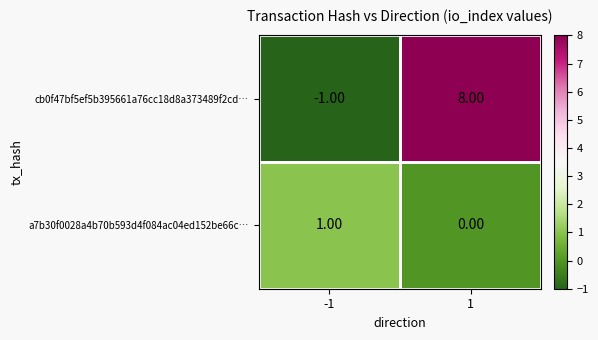

At 1, list the series in order from smallest to largest.

a7b30f0028a4b70b593d4f084ac04ed152be66c…, cb0f47bf5ef5b395661a76cc18d8a373489f2cd…